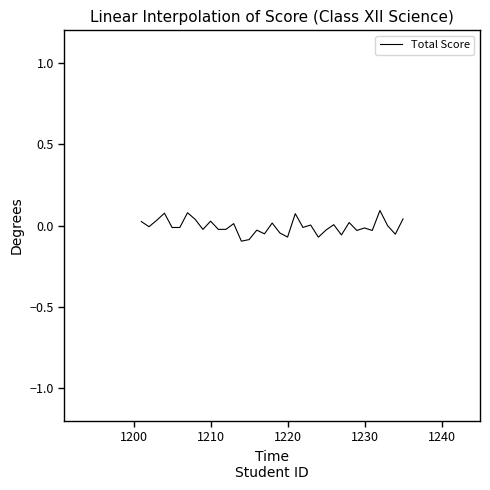

What is the minimum value shown in the chart?

-0.1